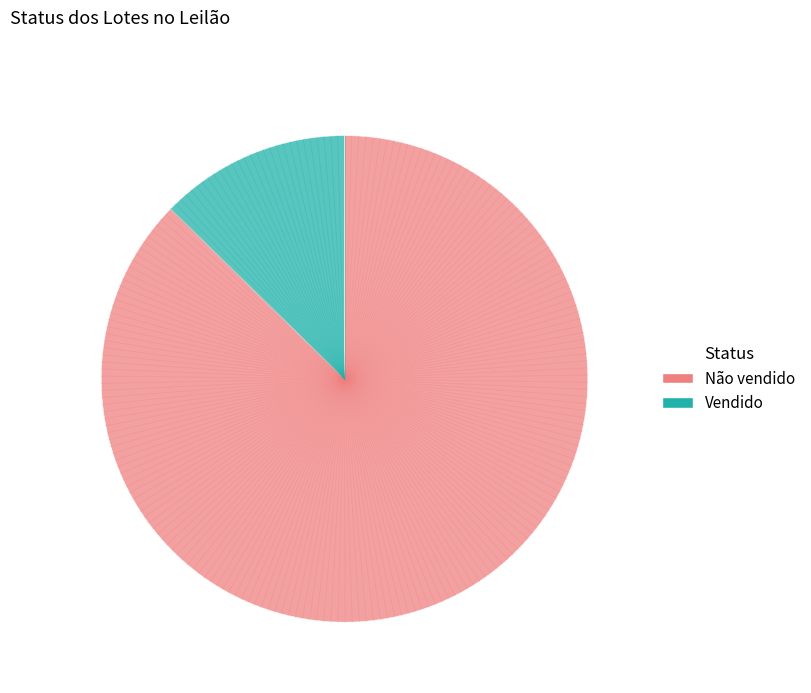

Between Vendido and Não vendido, which is larger?

Não vendido